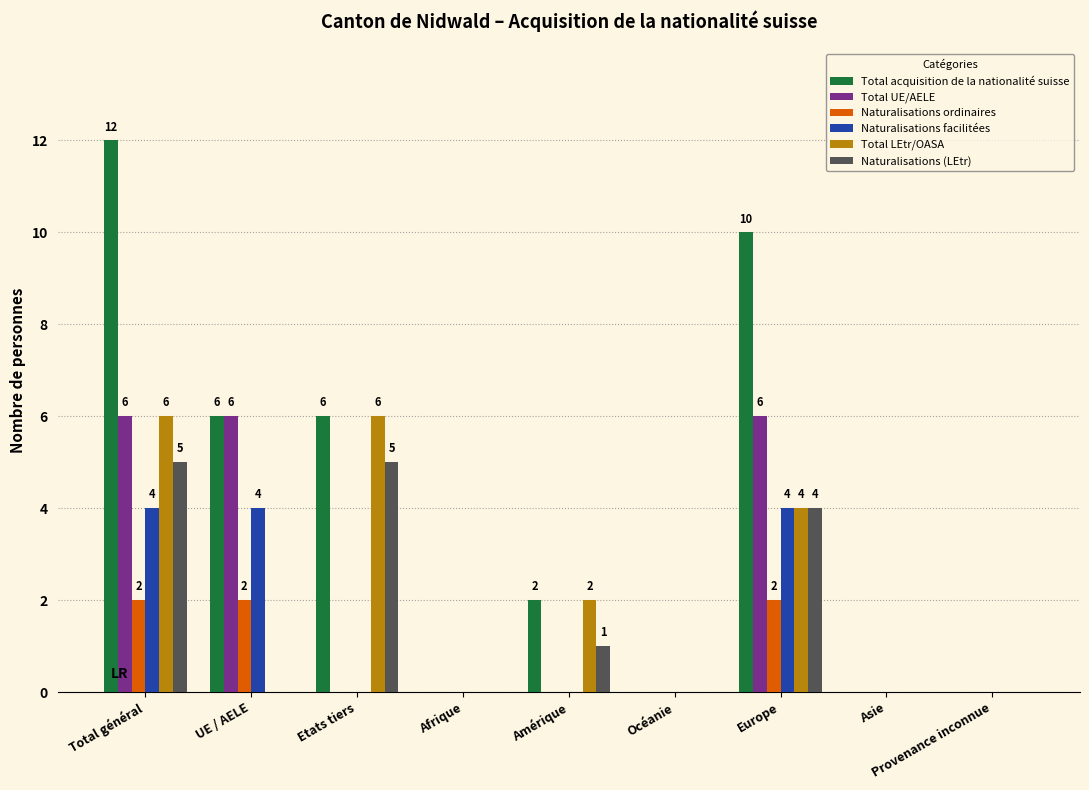

Reading right to left, extract all data points from this chart.

Total acquisition de la nationalité suisse: 0	0	10	0	2	0	6	6	12
Total UE/AELE: 0	0	6	0	0	0	0	6	6
Naturalisations ordinaires: 0	0	2	0	0	0	0	2	2
Naturalisations facilitées: 0	0	4	0	0	0	0	4	4
Total LEtr/OASA: 0	0	4	0	2	0	6	0	6
Naturalisations (LEtr): 0	0	4	0	1	0	5	0	5